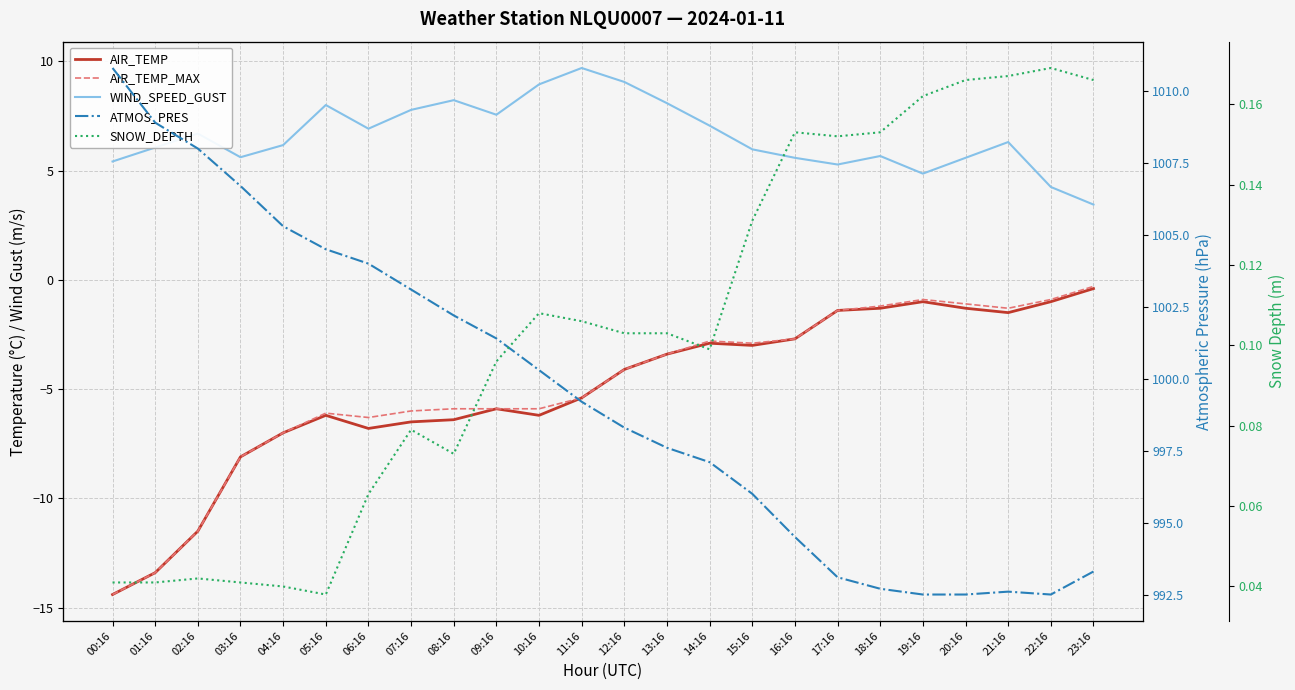

True or false: SNOW_DEPTH has more than 2 points higher than both neighbors.

True